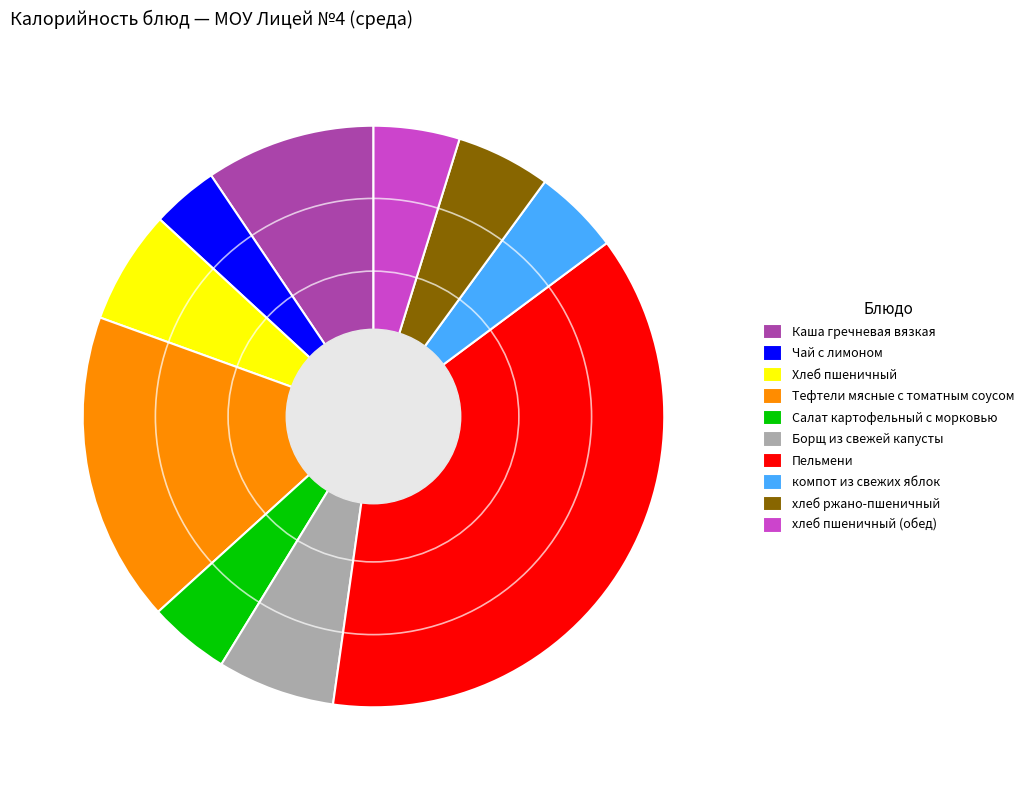

Is there a majority slice in this chart?

No